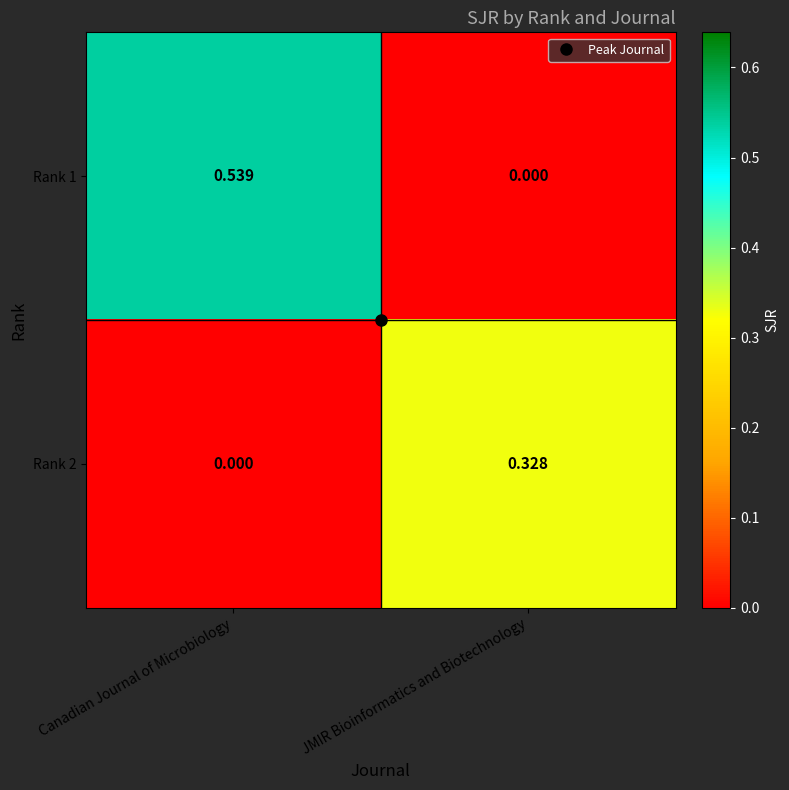

Which series has the largest total across all categories?

Rank 1